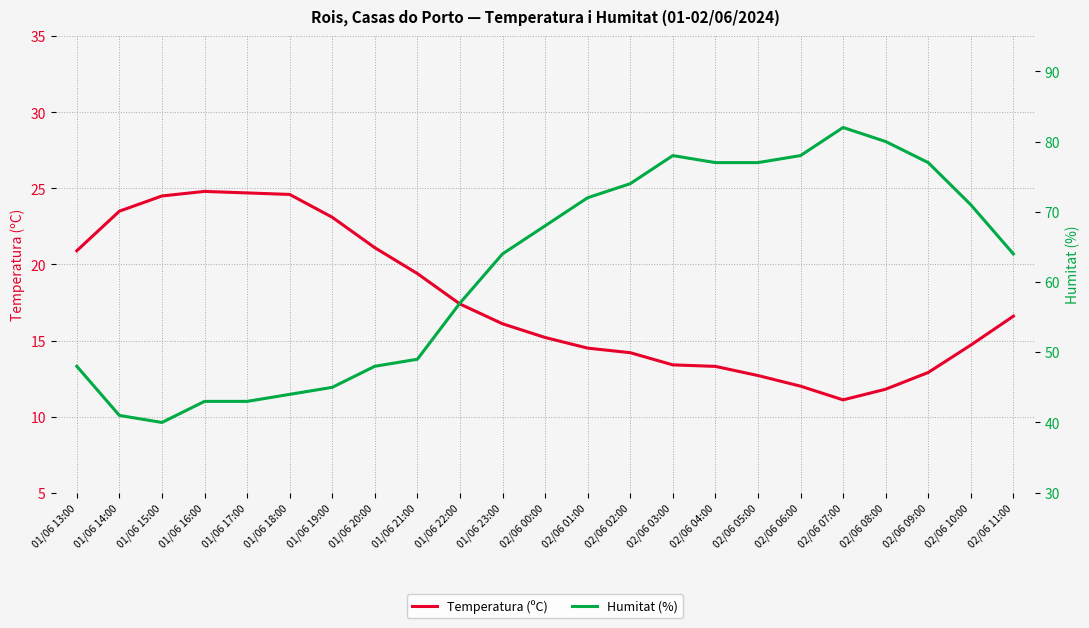

In Temperatura (ºC), how many points are lower than both neighbors (excluding endpoints)?

1